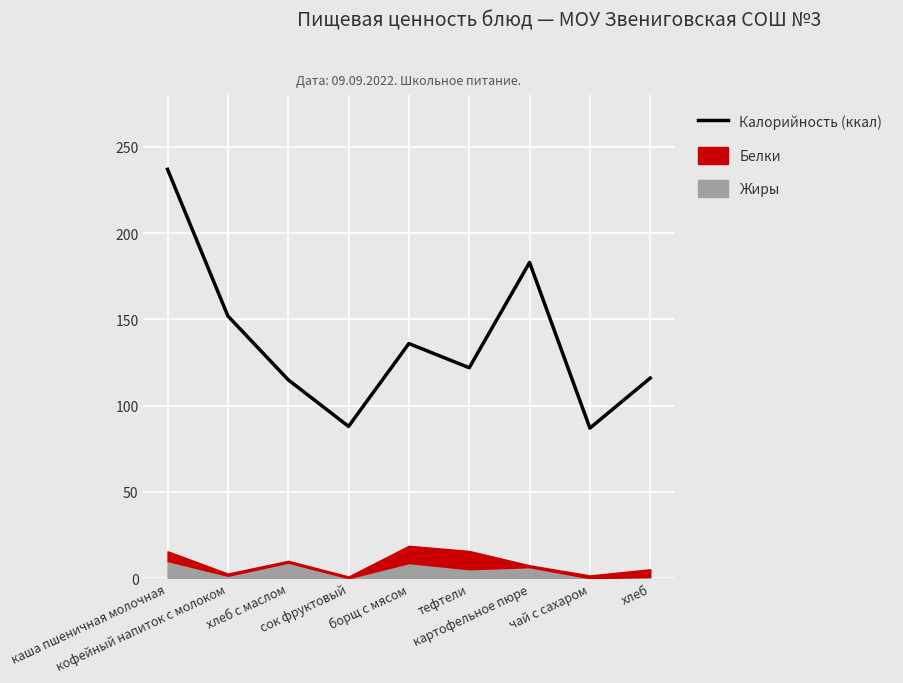

Count the number of values greater than 122.

4